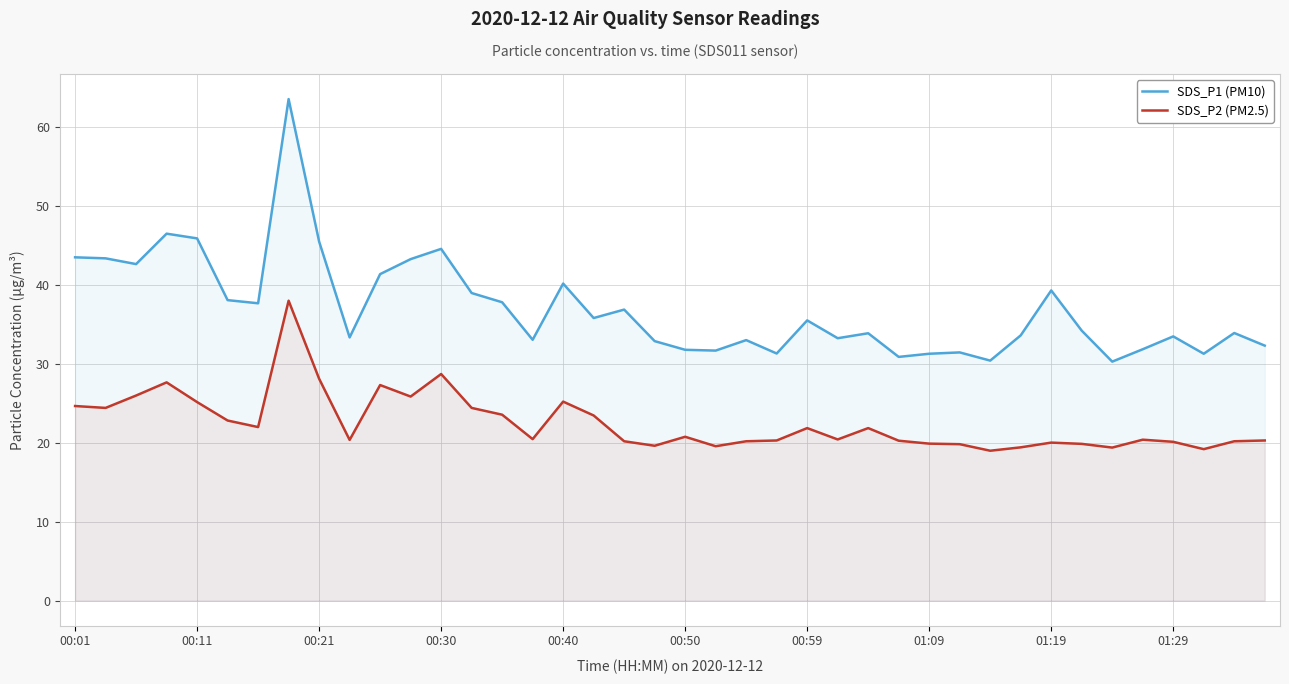

Which series has the largest total across all categories?

SDS_P1 (PM10)